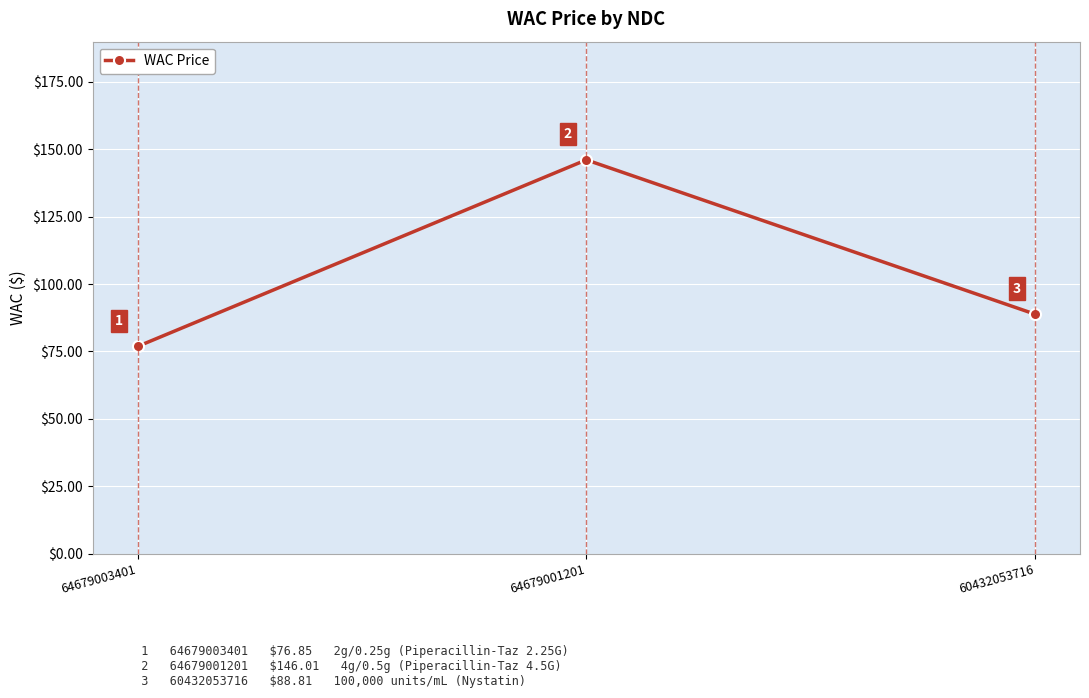

What is the average value?

103.9